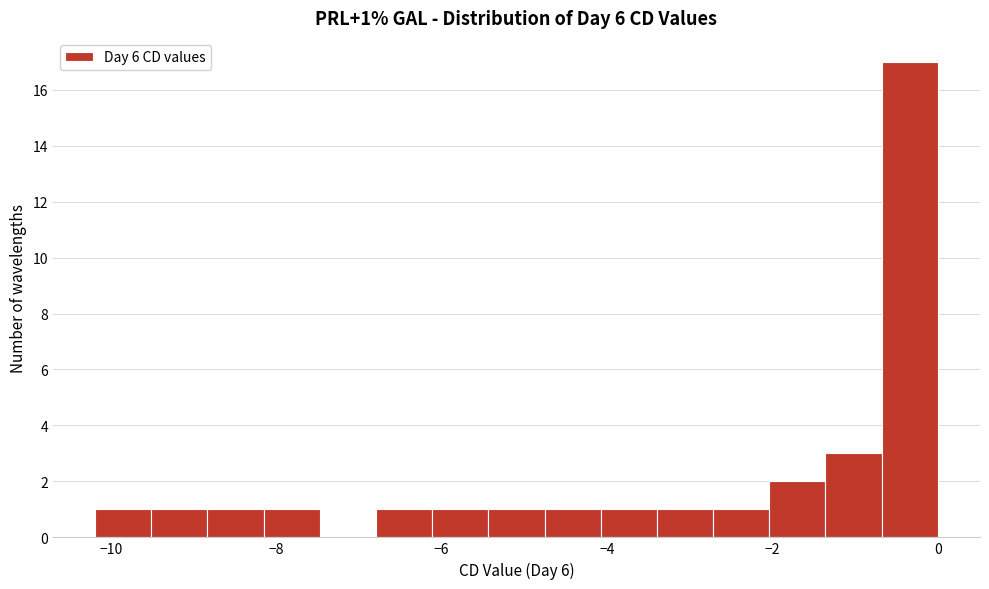

Read against the x-axis, roughly where is the centre of the tallest bar?

-0.4